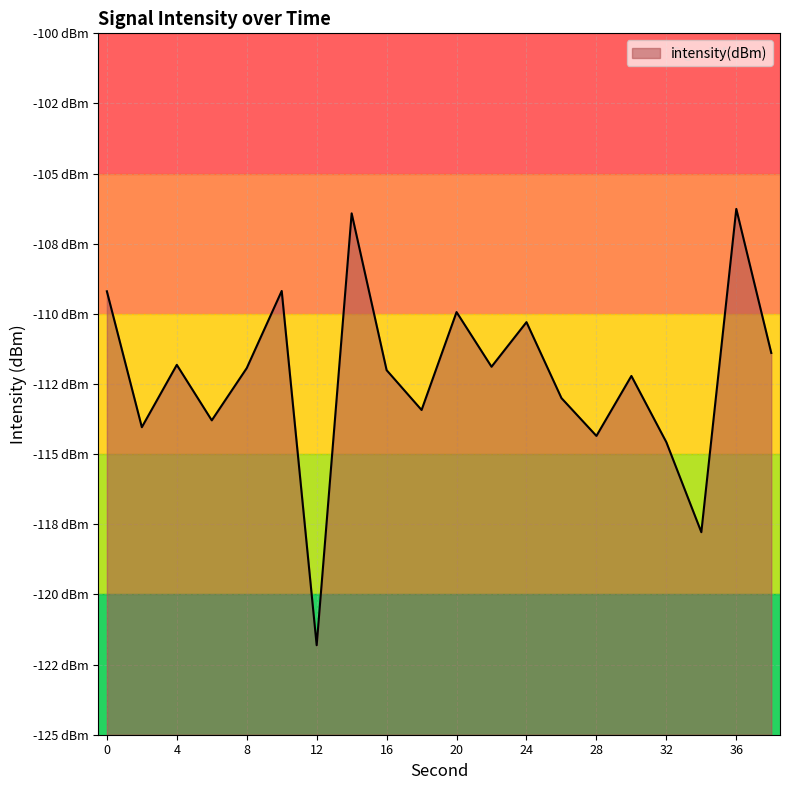

What is the value of the 18th point from the left?

-117.8